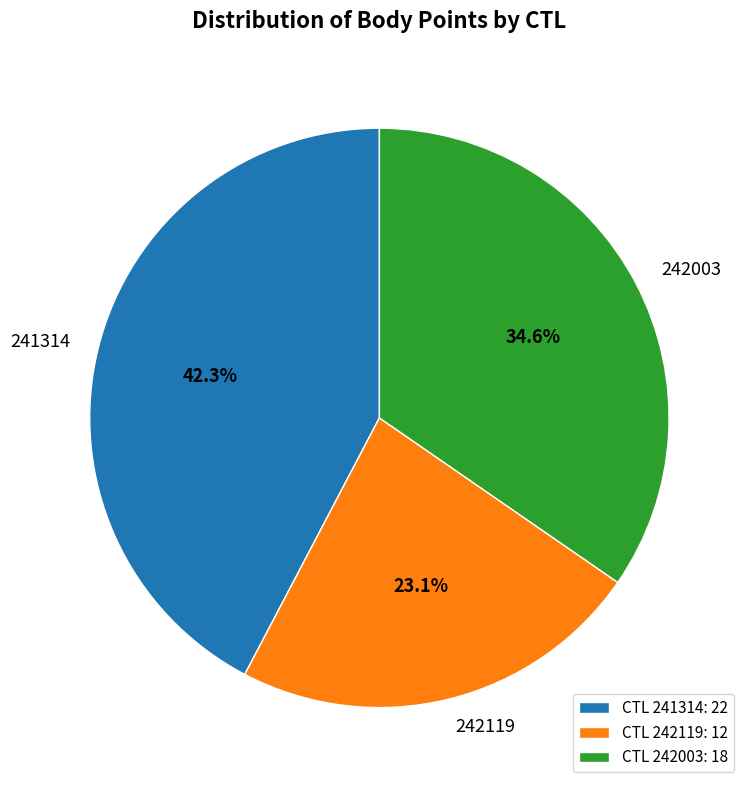

Which category has the biggest portion of the pie?

241314